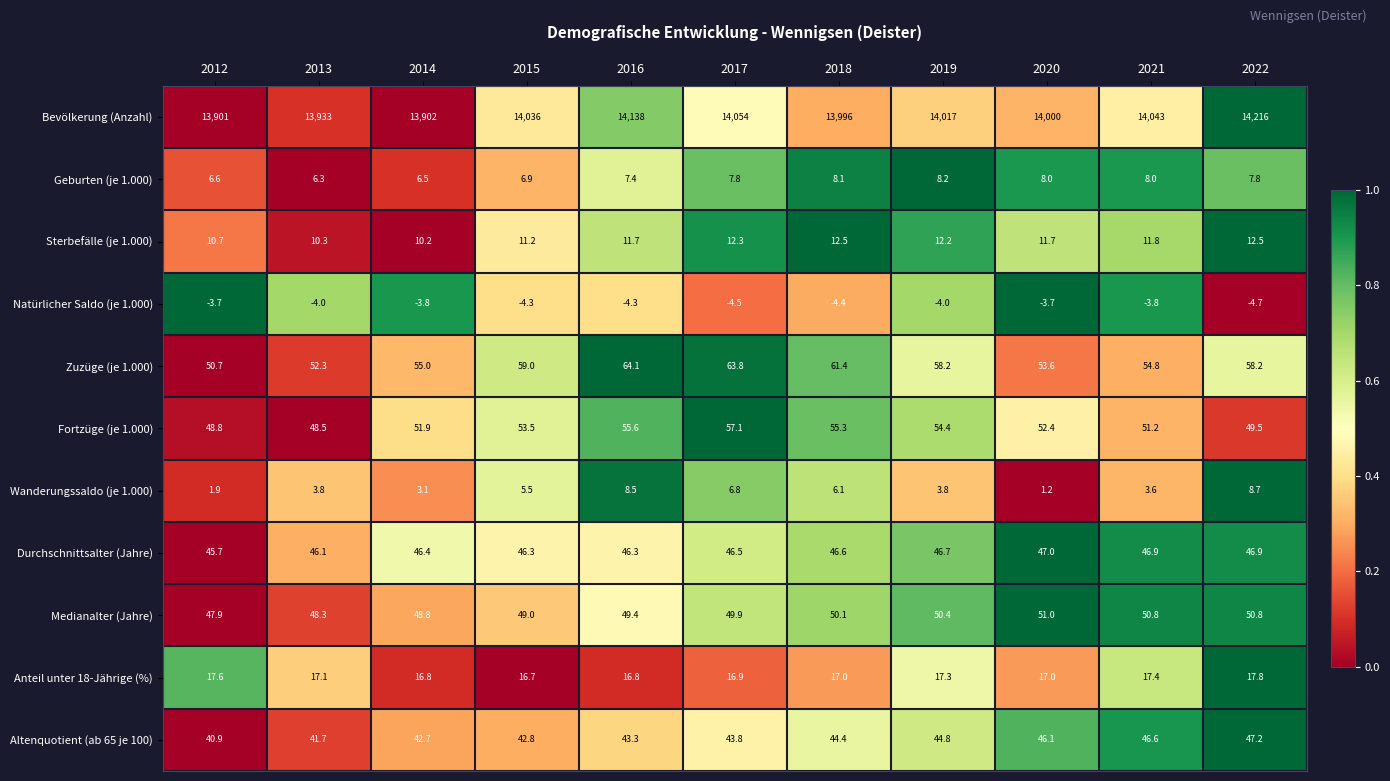

At which category is the sum across all series the highest?

2022